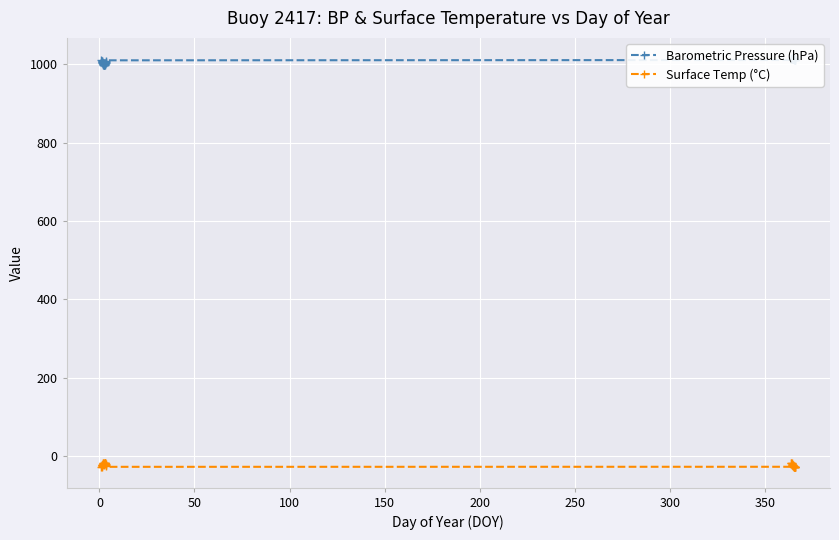

Is the value of Surface Temp (°C) at 36 greater than the value of Barometric Pressure (hPa) at 17?

No